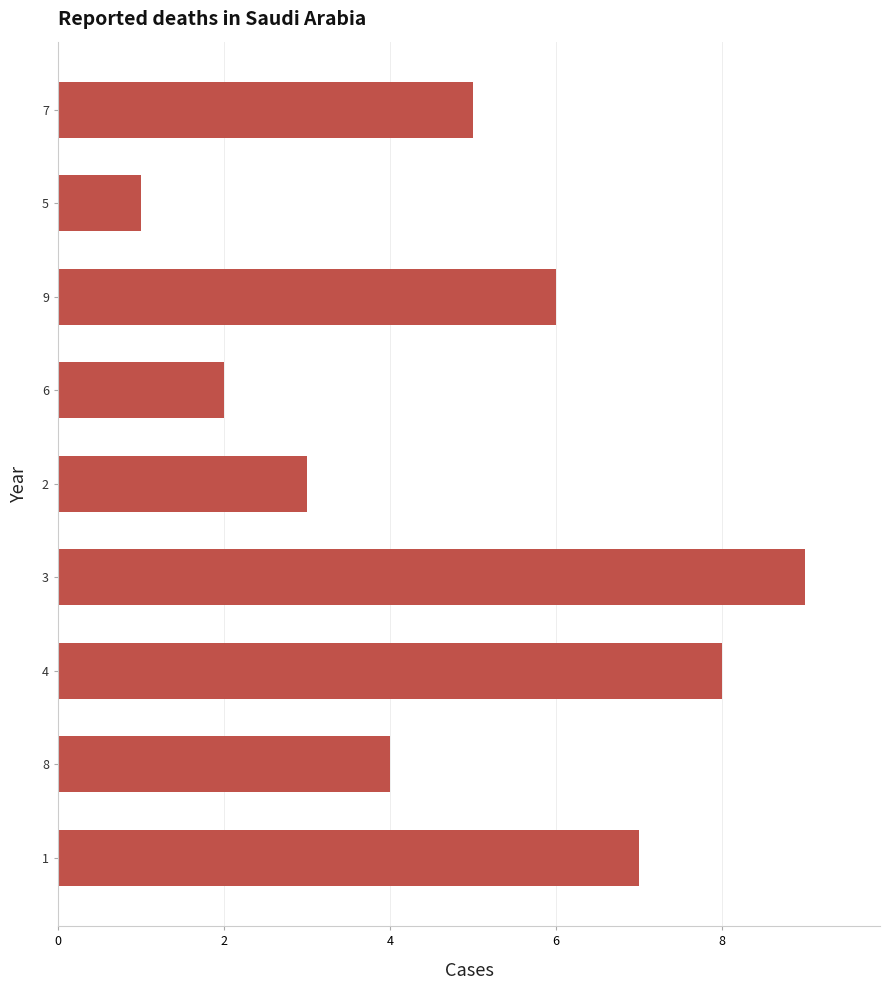

How many data points does each series have?

9